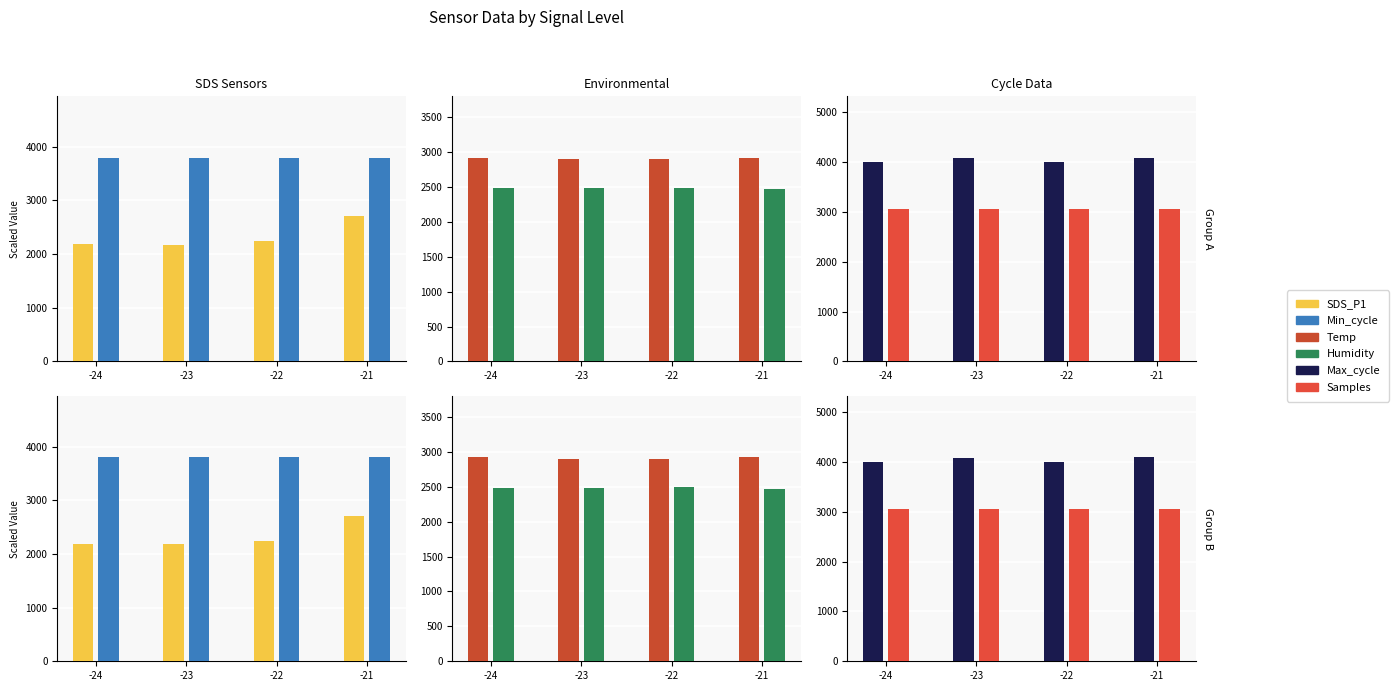

True or false: Min_cycle has a value of 3800.0 at -24.

True